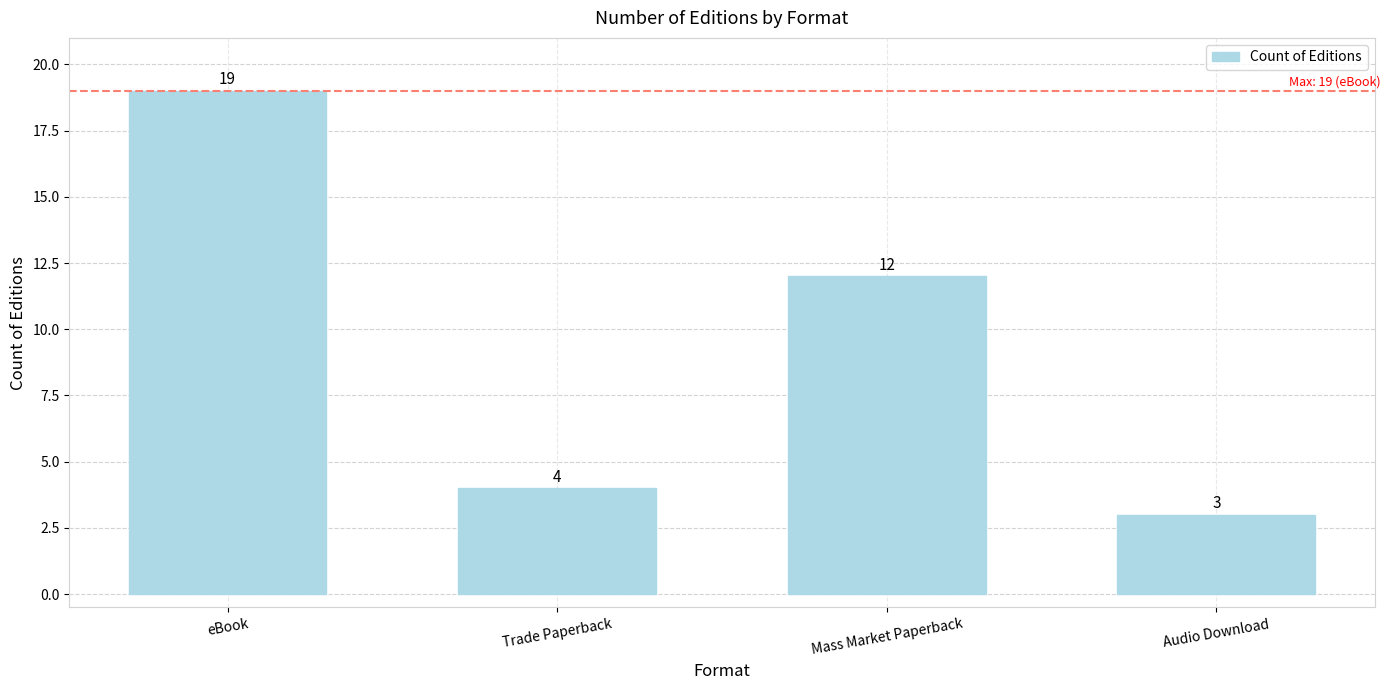

Count the number of categories in the chart.

4